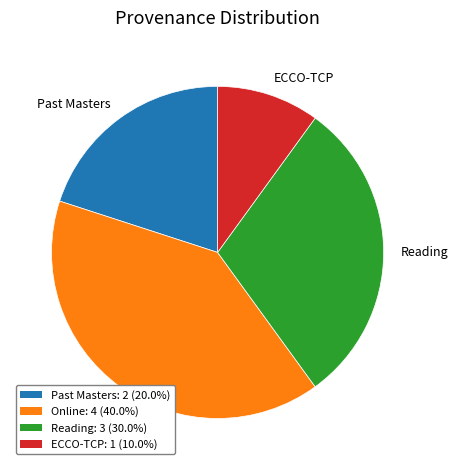

Is there a majority slice in this chart?

No